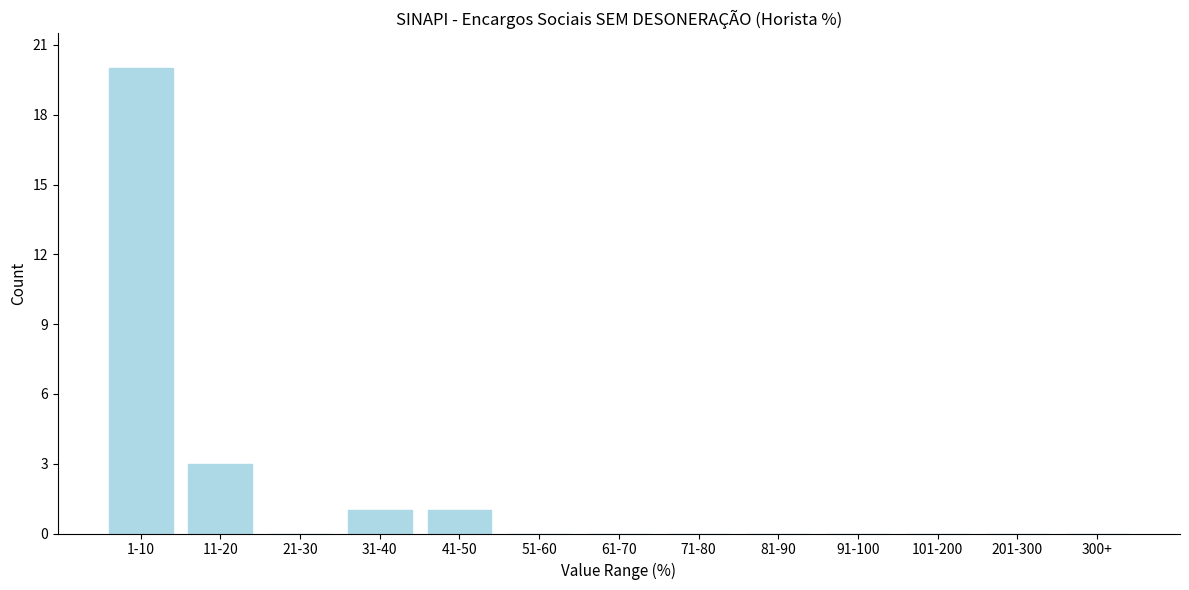

Reading left to right, transcribe all the data shown in this chart.

1-10=20	11-20=3	21-30=0	31-40=1	41-50=1	51-60=0	61-70=0	71-80=0	81-90=0	91-100=0	101-200=0	201-300=0	300+=0